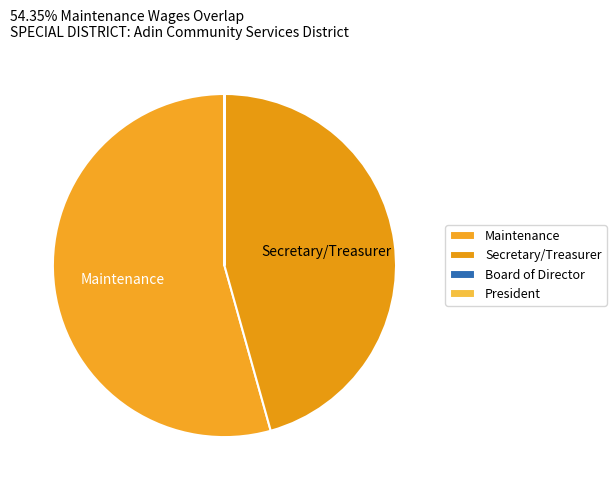

To the nearest percent, what is the difference between the Secretary/Treasurer and Board of Director slice percentages?

46%